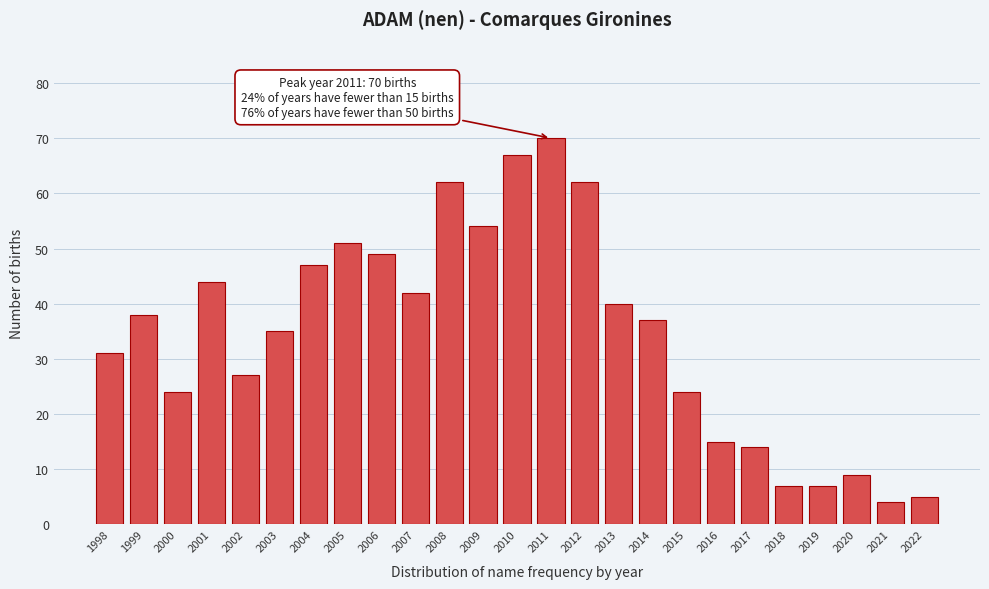

Reading left to right, transcribe all the data shown in this chart.

1998=31	1999=38	2000=24	2001=44	2002=27	2003=35	2004=47	2005=51	2006=49	2007=42	2008=62	2009=54	2010=67	2011=70	2012=62	2013=40	2014=37	2015=24	2016=15	2017=14	2018=7	2019=7	2020=9	2021=4	2022=5